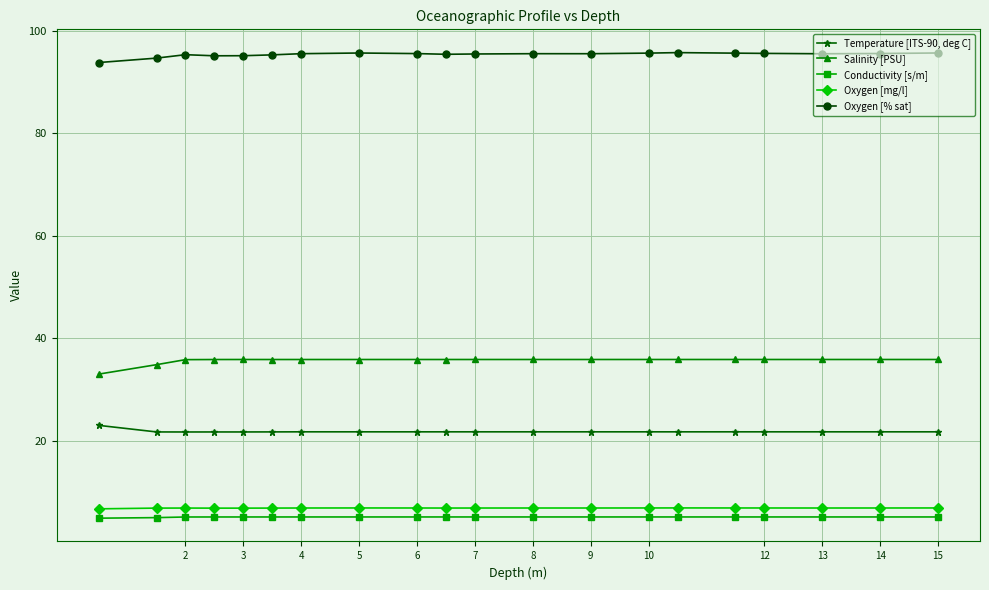

At how many categories does at least one series exceed 24?

20